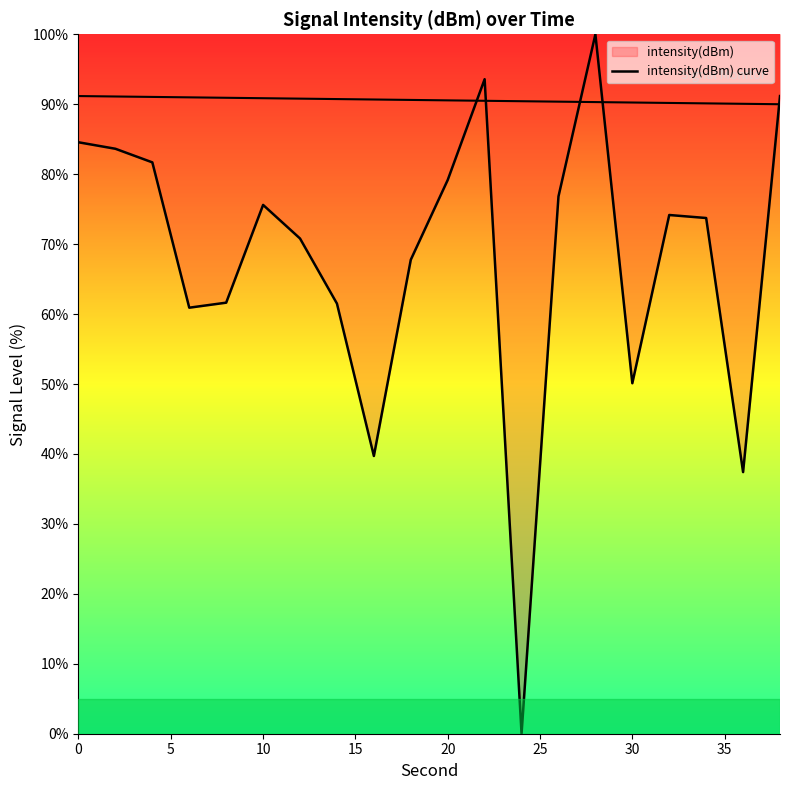

True or false: the data shows 94.5 at 35.

False